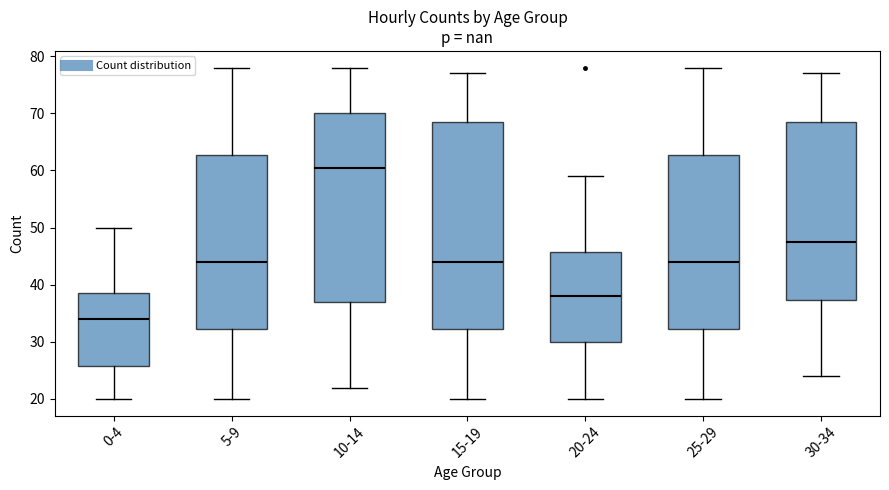

Where is the lower edge of the box for 25-29 on the y-axis? The values are not printed on the chart, so give them approximately, as read against the axis.

32